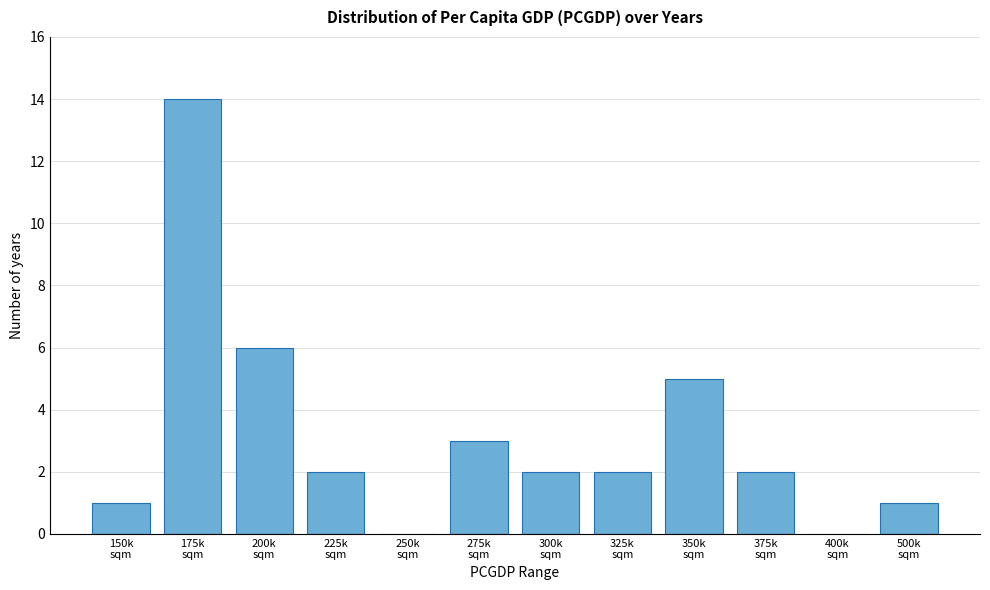

What is the greatest value displayed?

14